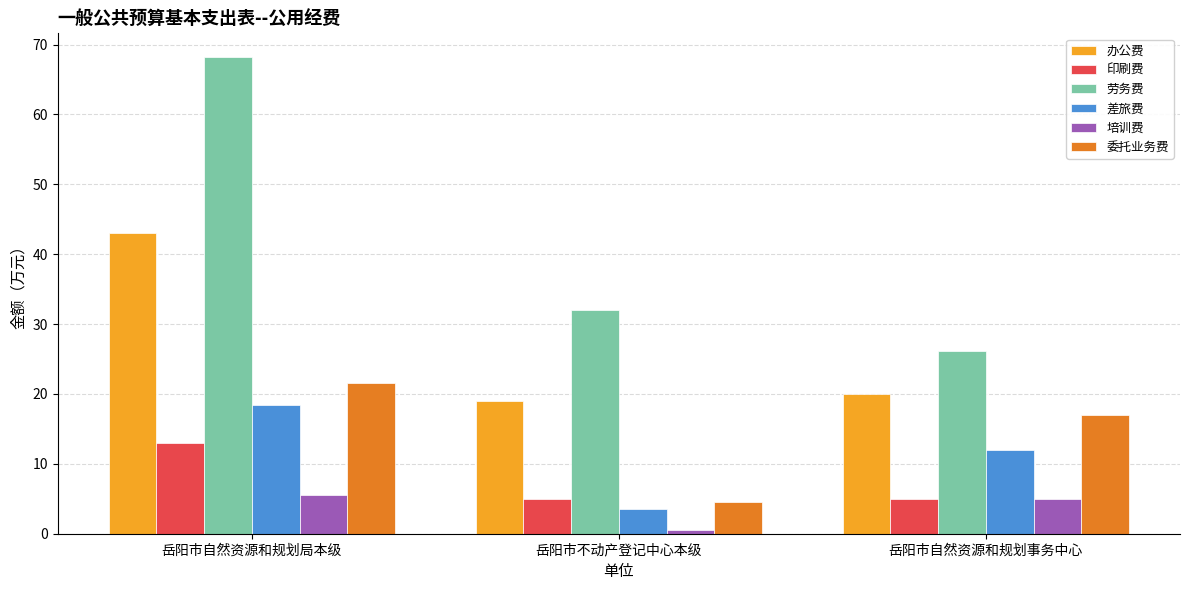

The 培训费 series shows 0.6 at 岳阳市不动产登记中心本级. True or false?

True